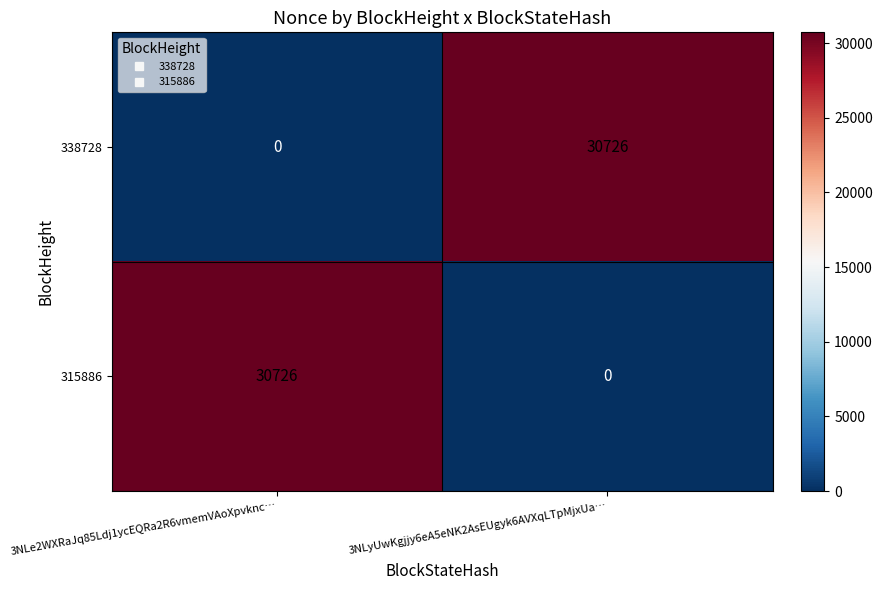

Rank the series at 3NLyUwKgjjy6eA5eNK2AsEUgyk6AVXqLTpMjxUa… from highest to lowest value.

338728, 315886